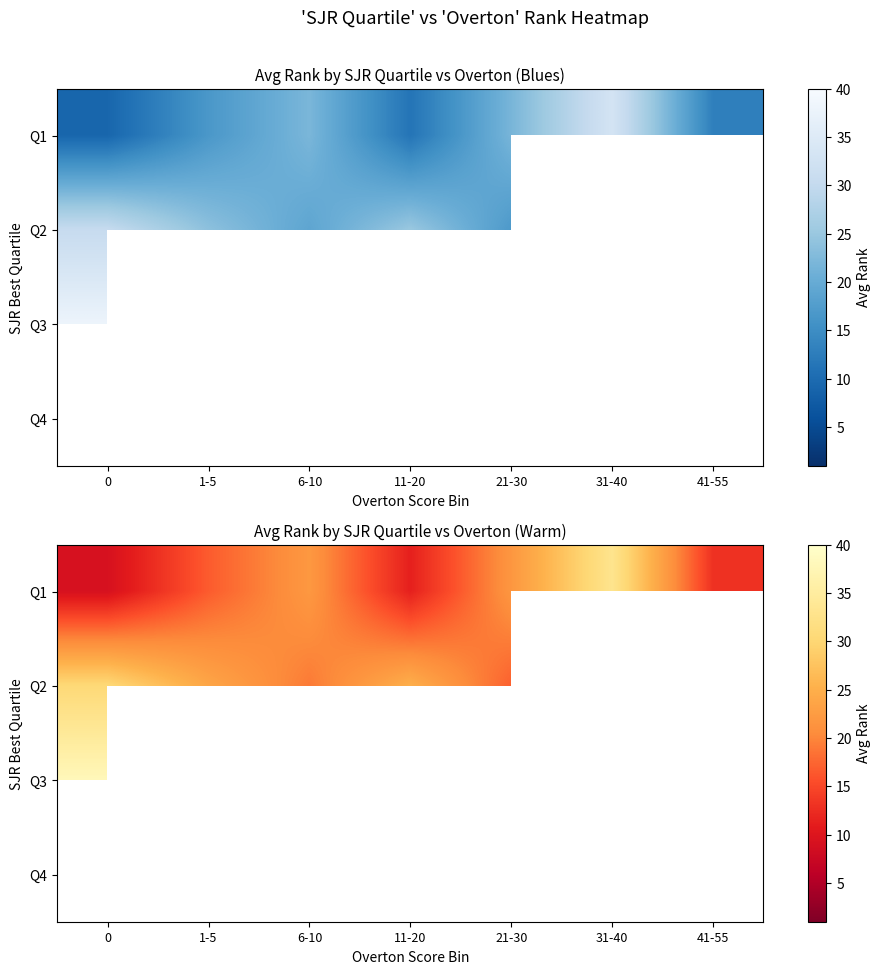

Where does the Q1 series first go above 16?

1-5